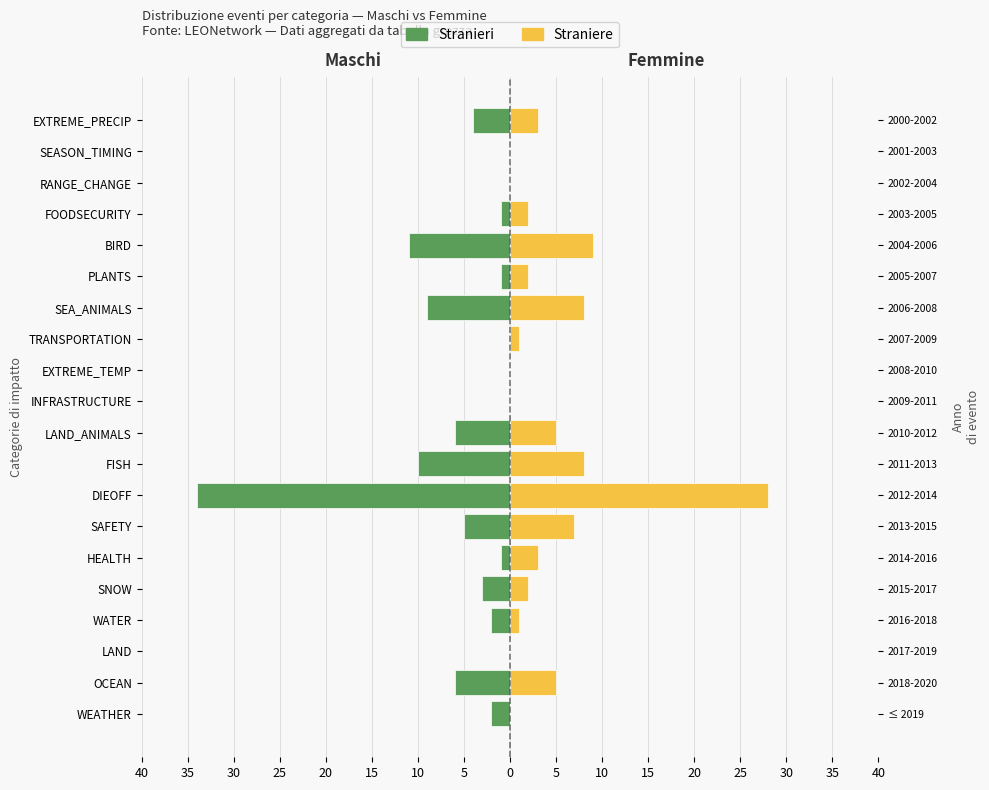

True or false: Straniere has a value of 1 at TRANSPORTATION.

True